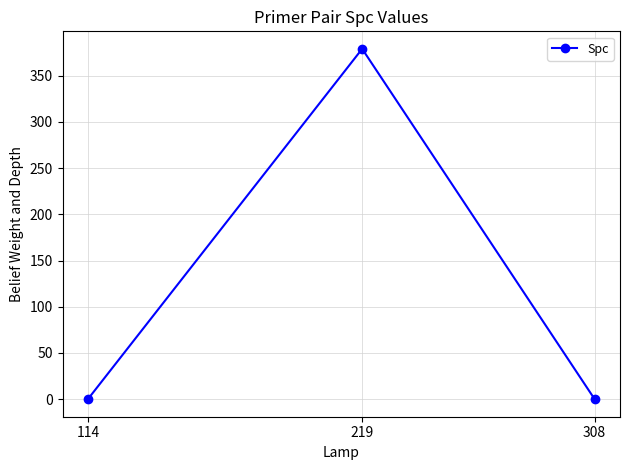

Reading left to right, transcribe all the data shown in this chart.

114=0	219=379	308=0